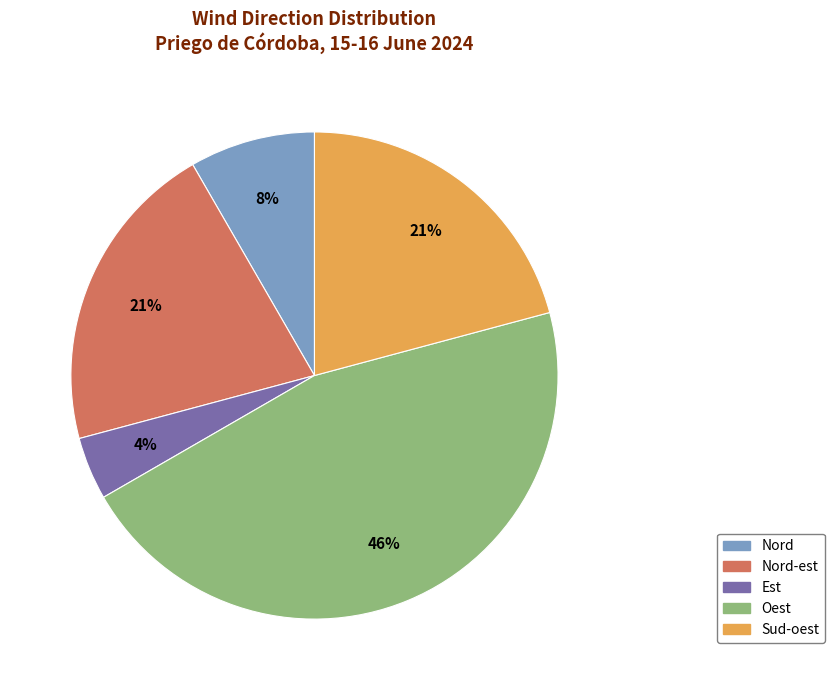

Is there a majority slice in this chart?

No